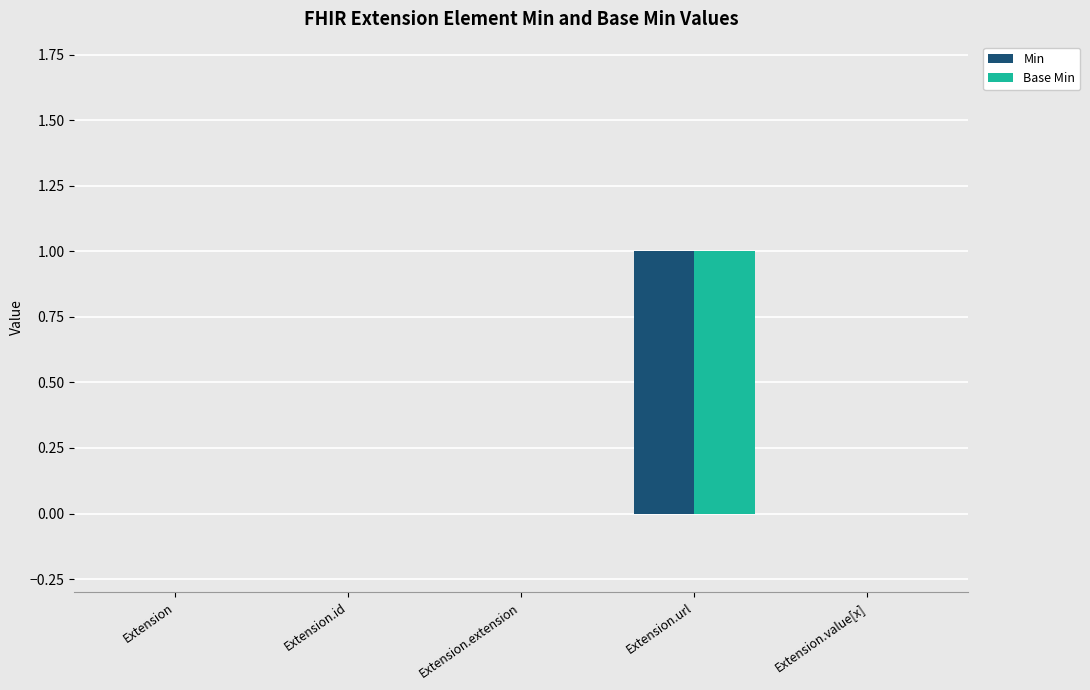

True or false: Min has a value of 0 at Extension.extension.

True